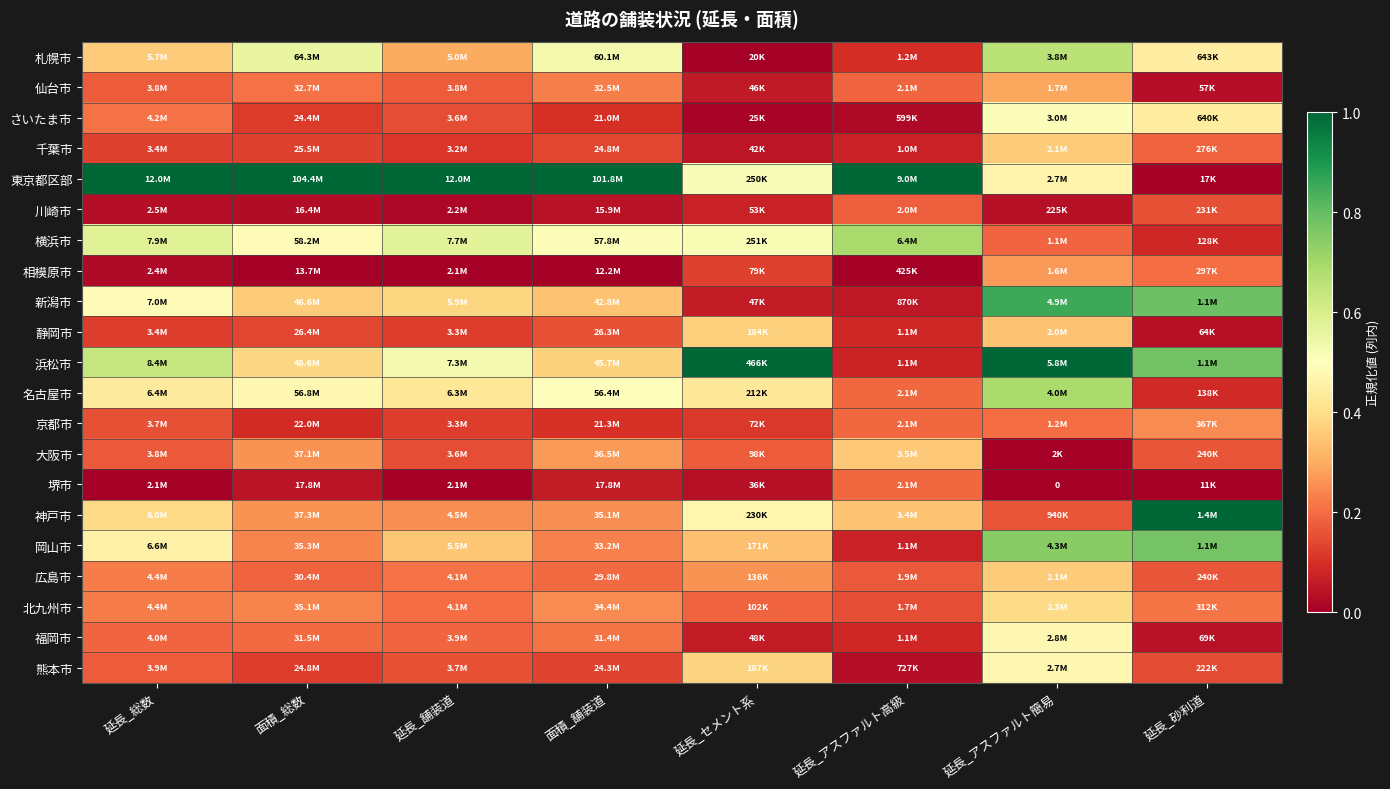

True or false: 福岡市 has a value of 0.2 at 延長_舗装道.

True